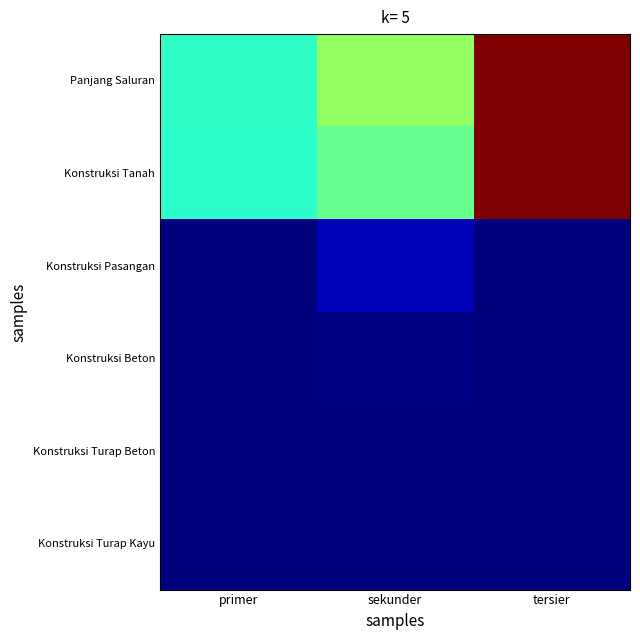

Reading left to right, what are all the values shown in this chart?

Panjang Saluran: primer=314316.3	sekunder=406825.0	tersier=770111.0
Konstruksi Tanah: primer=311775.7	sekunder=365278.9	tersier=770111.0
Konstruksi Pasangan: primer=0.0	sekunder=37477.8	tersier=0.0
Konstruksi Beton: primer=0.0	sekunder=4068.2	tersier=0.0
Konstruksi Turap Beton: primer=969.1	sekunder=0.0	tersier=0.0
Konstruksi Turap Kayu: primer=1571.6	sekunder=0.0	tersier=0.0